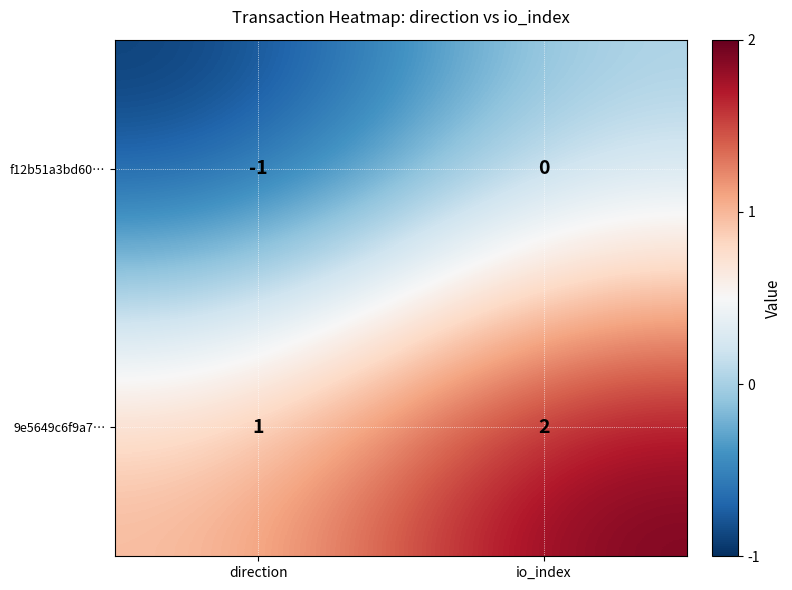

At which category is the sum across all series the highest?

io_index